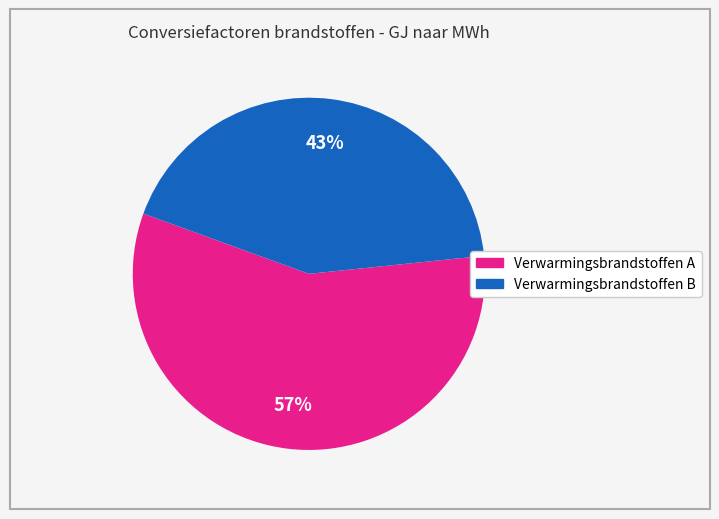

To the nearest percent, what is the difference between the largest and smallest slice percentages?

14%